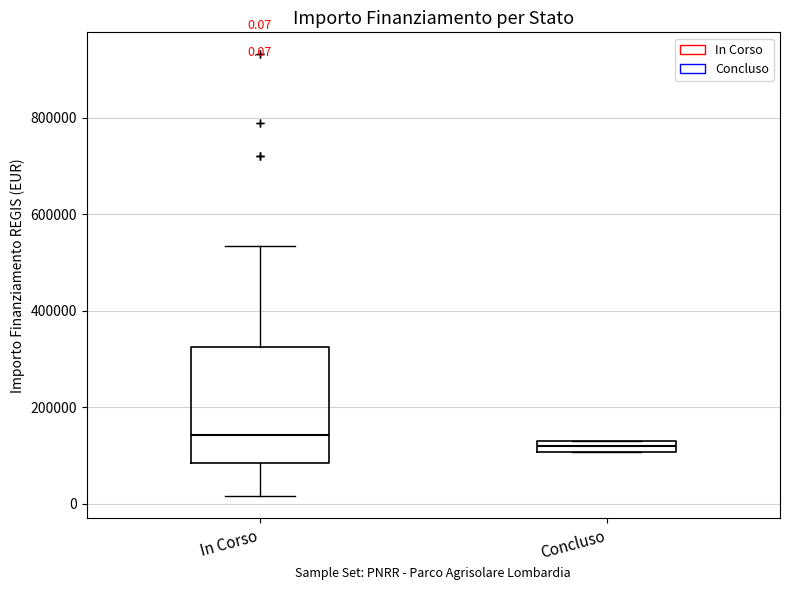

Which box is the tallest, from its lower edge to its upper edge?

In Corso